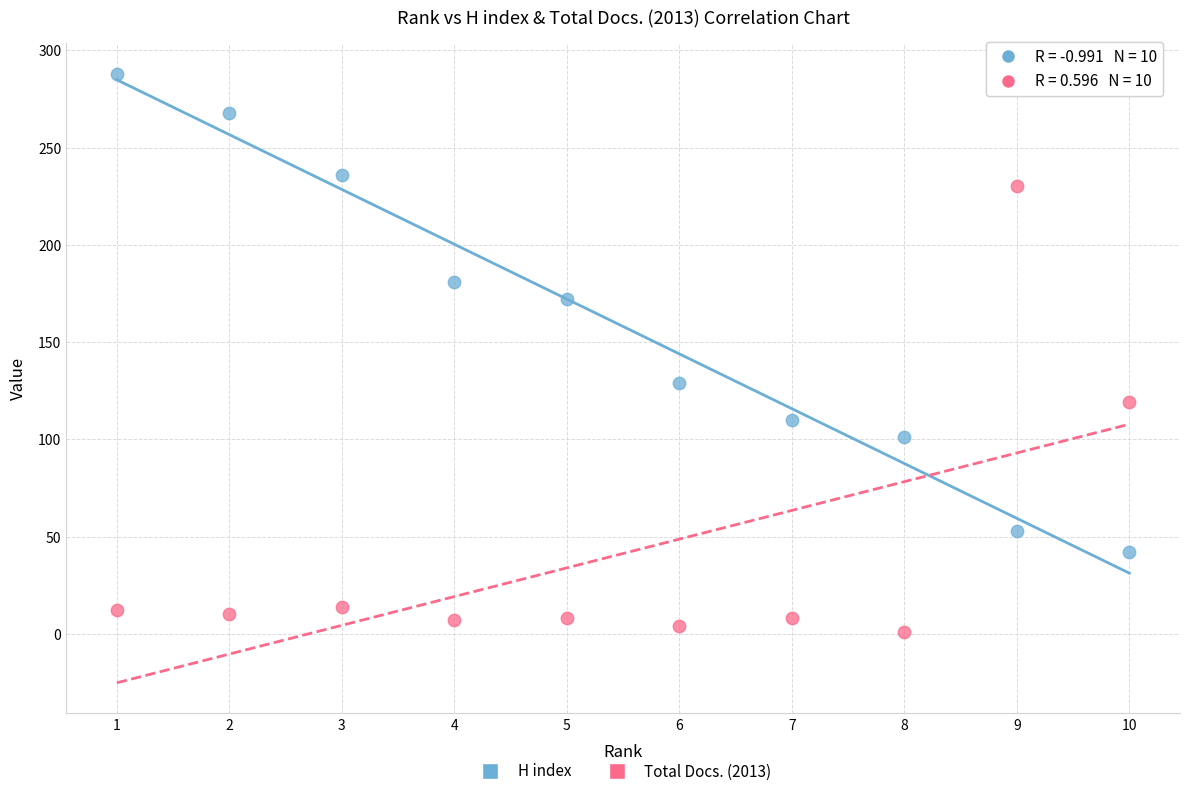

In the H index series, what Y value is closest to 165?

172